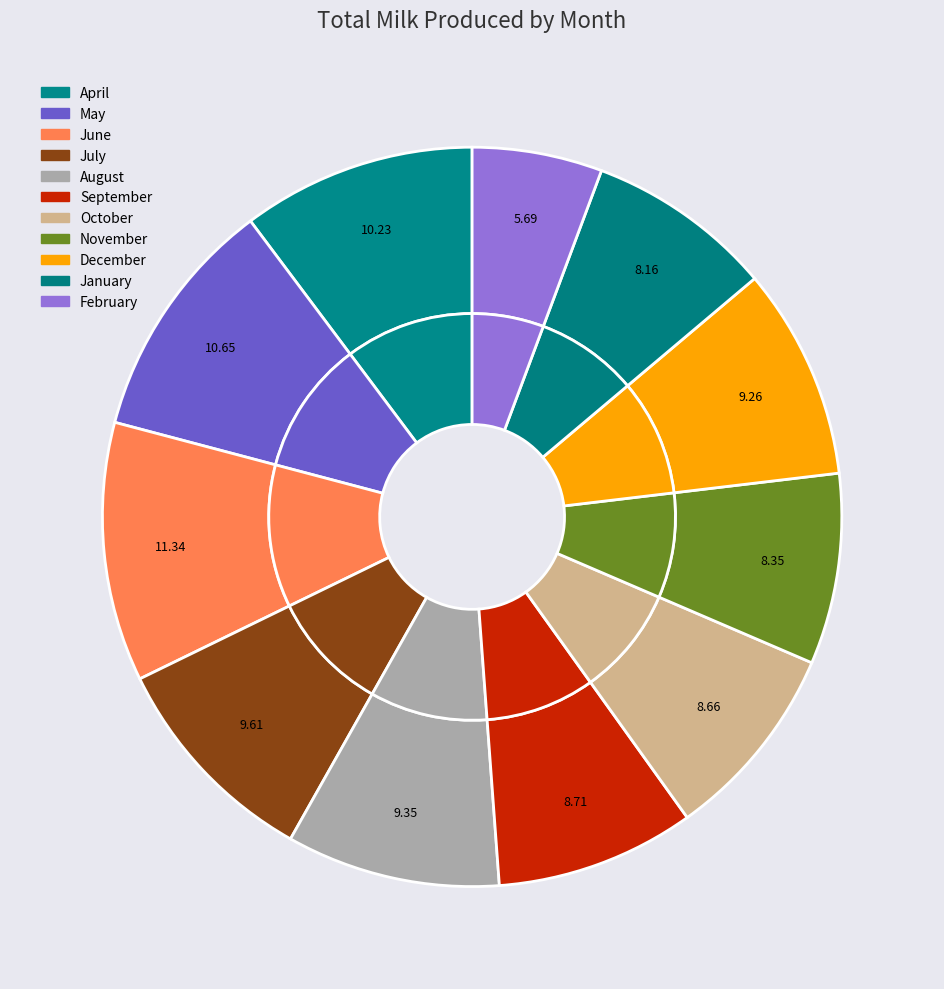

Combined, do April and June account for over 50%?

No